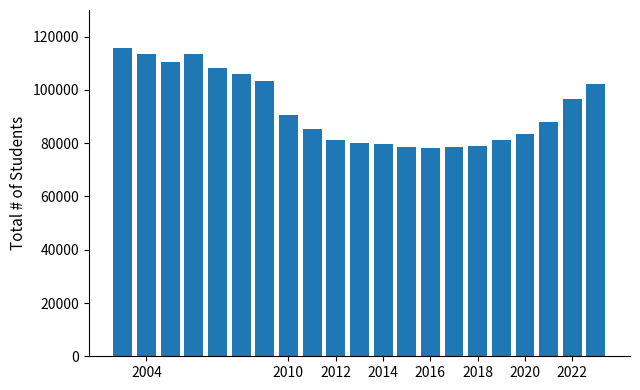

What is the maximum value shown in the chart?

115675